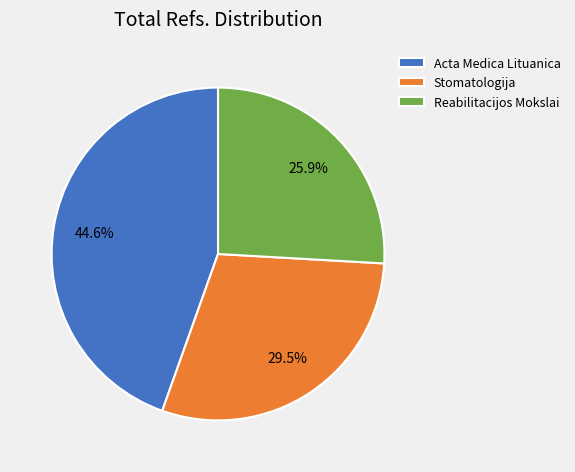

Do Acta Medica Lituanica and Stomatologija together represent more than half of the pie?

Yes